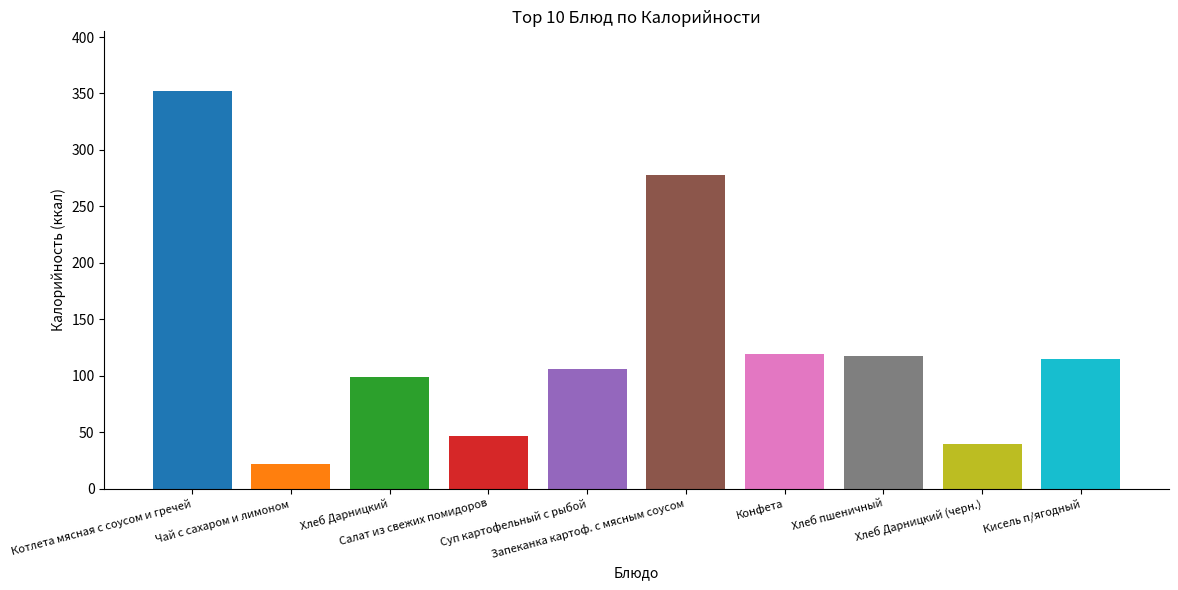

What is the sum of the values at Запеканка картоф. с мясным соусом and Чай с сахаром и лимоном?

299.9